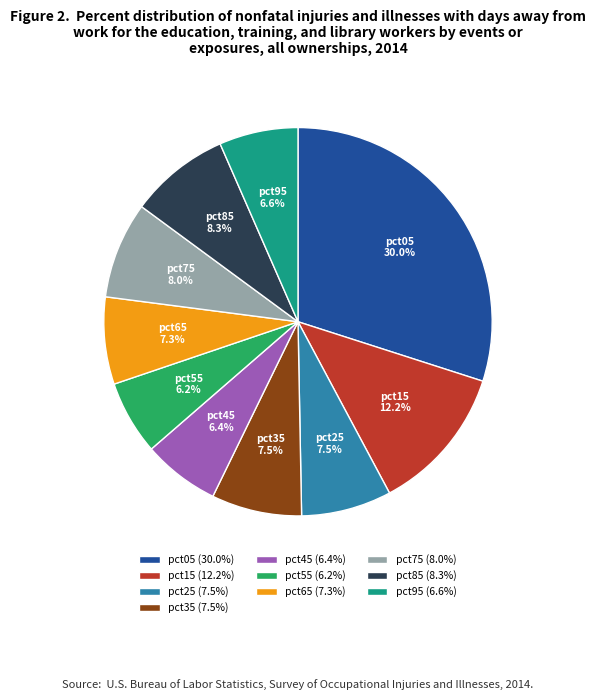

Count the number of slices in the pie.

10